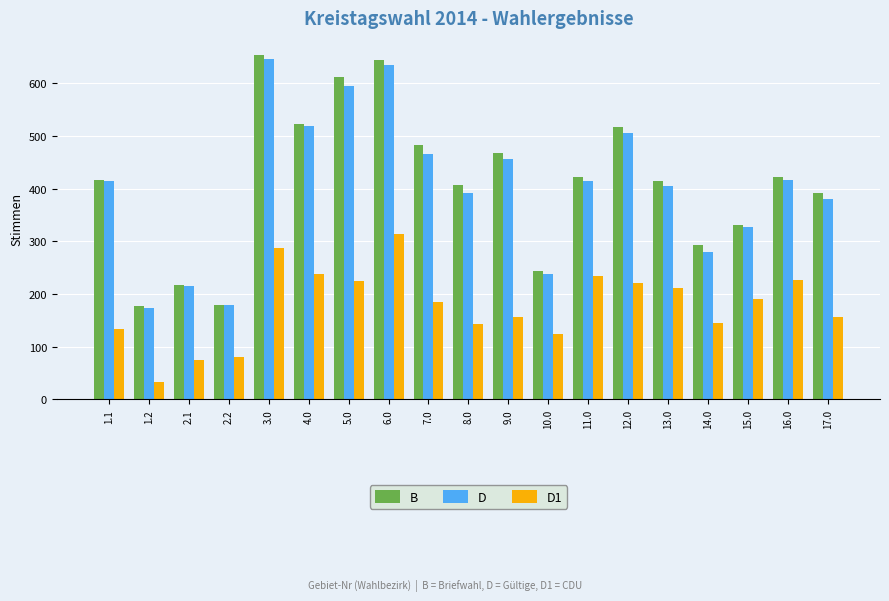

Which series changed the most between 4.0 and 16.0?

D